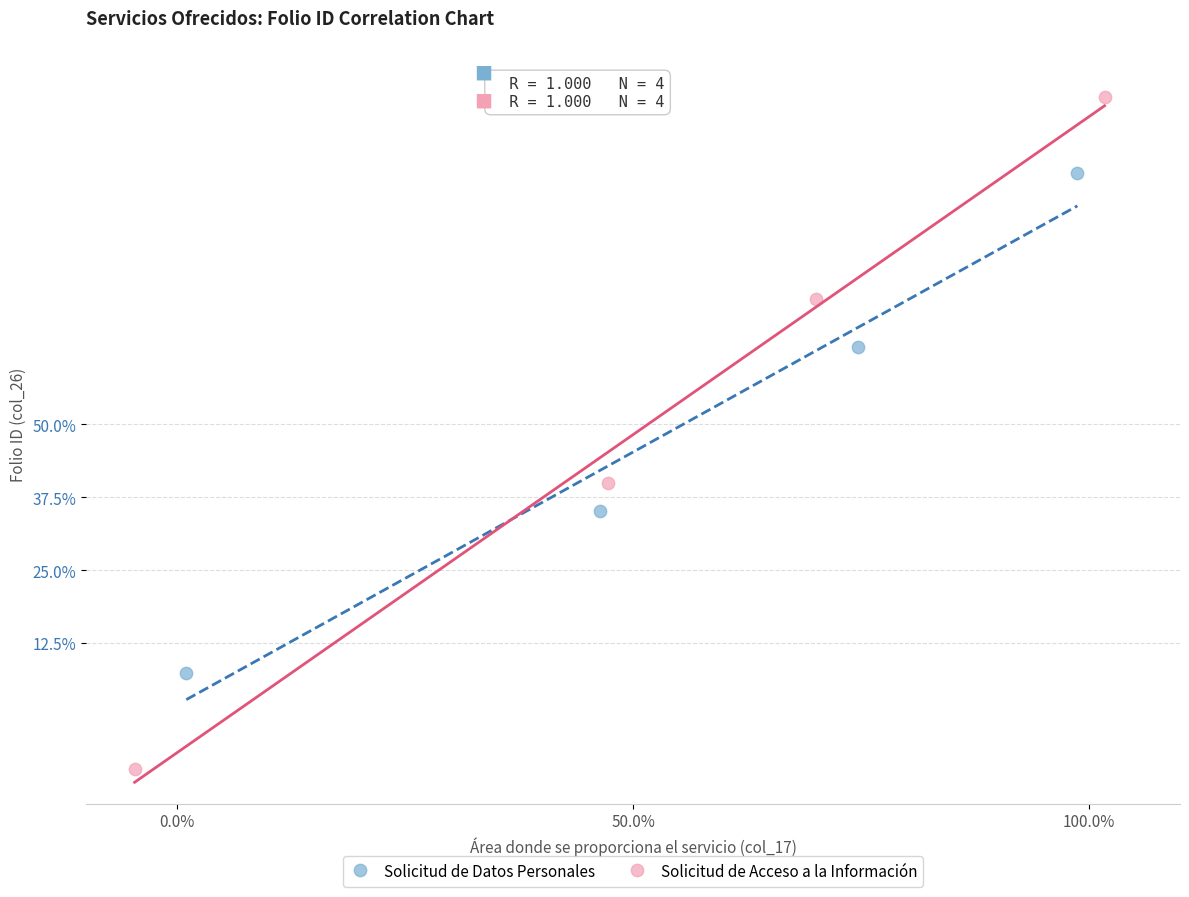

Which series contains the lowest Y value?

Solicitud de Acceso a la Información